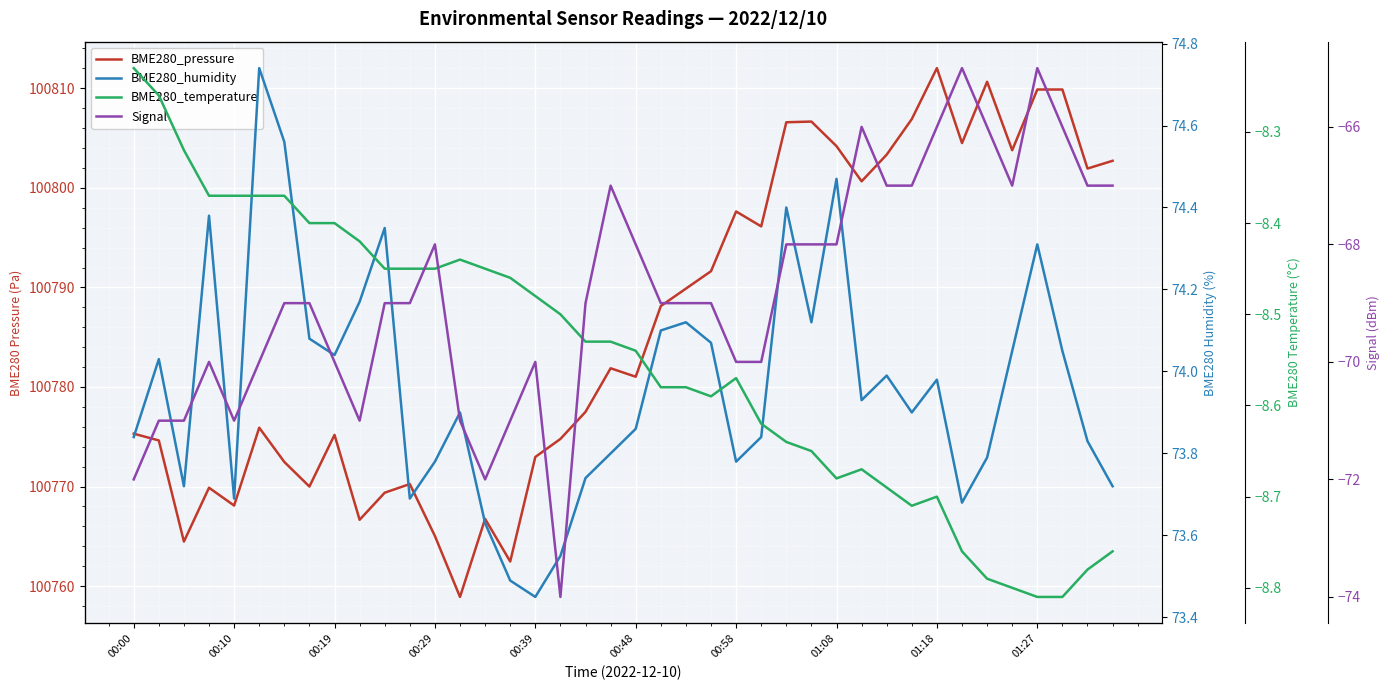

How many distinct data groups are displayed?

4